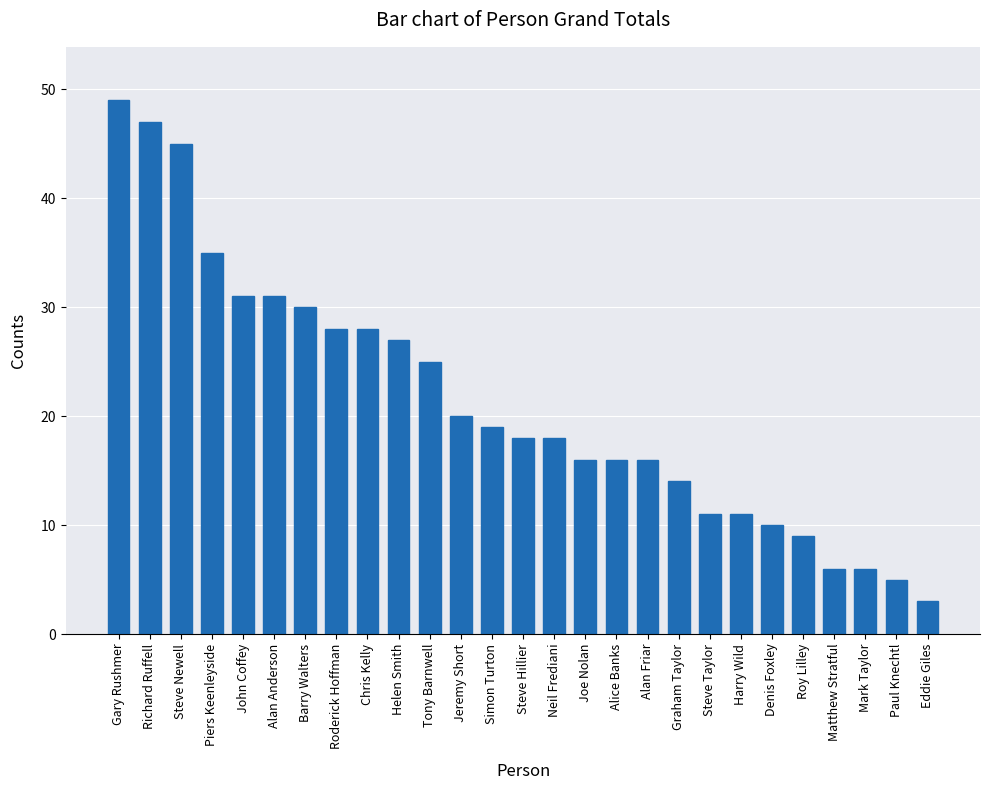

How many series are shown in this chart?

1